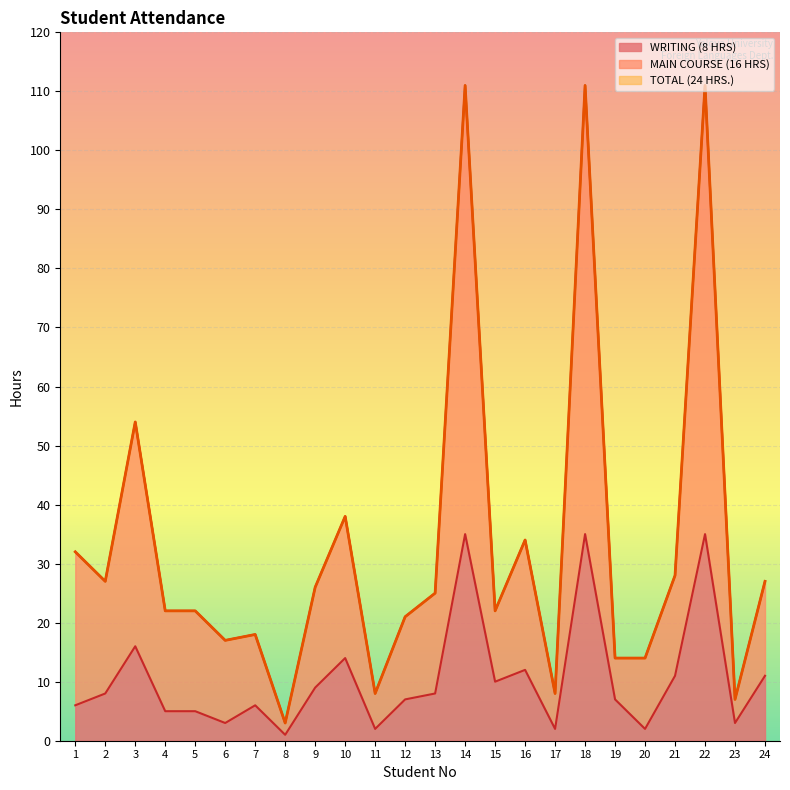

What is the sum of all TOTAL (24 HRS.) values?

800